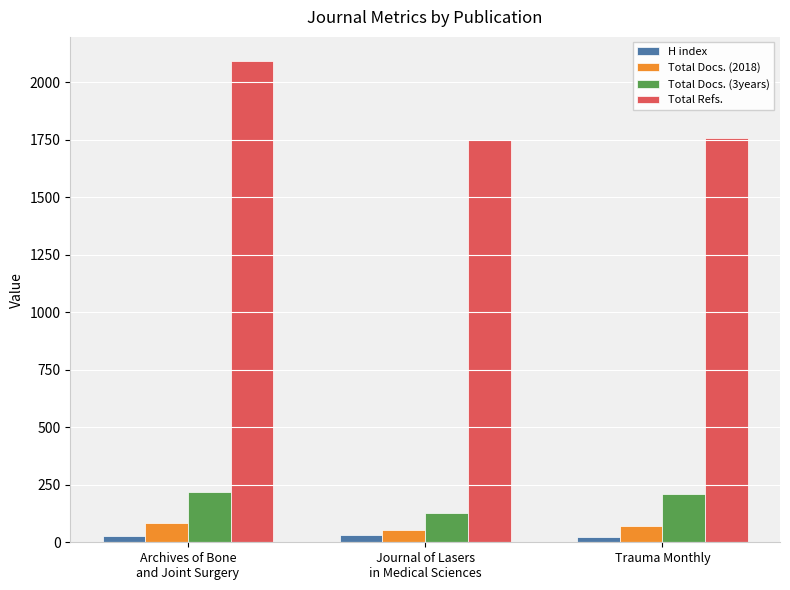

What is the total value across all series at Journal of Lasers
in Medical Sciences?

1963